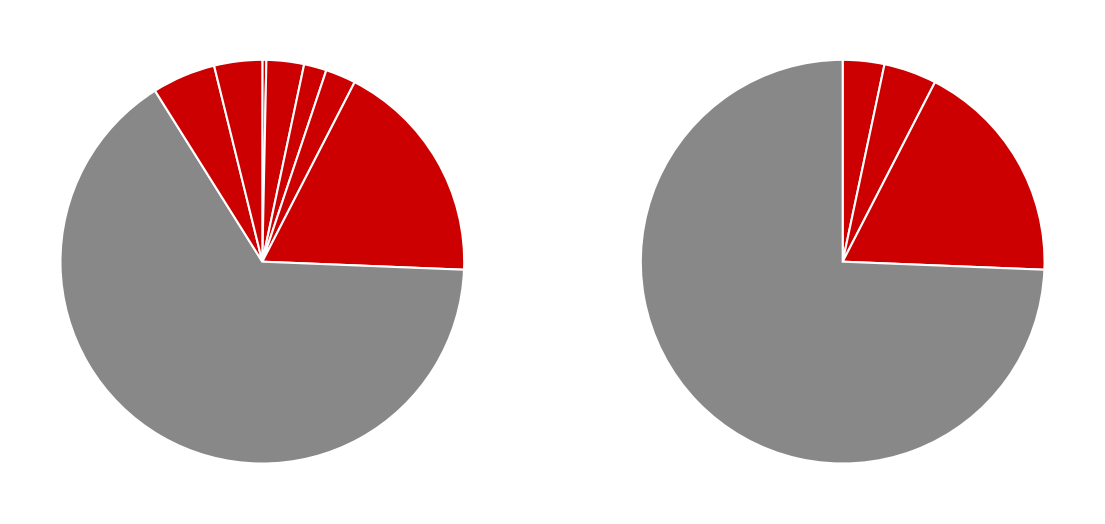

To the nearest percent, what is the difference between the VILA EXTINTORES (6650) and GALEGOS (5373) slice percentages?

1%